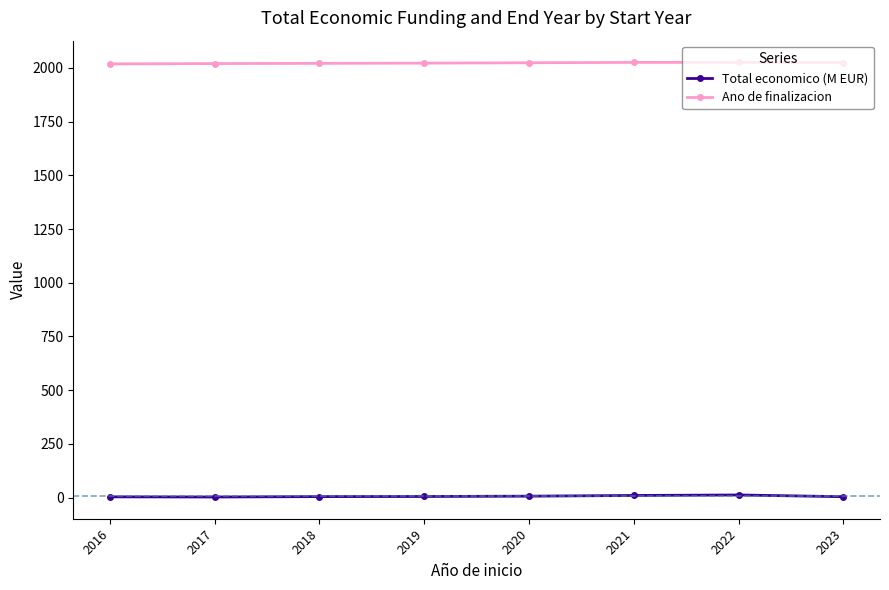

What is the sum of all Ano de finalizacion values?

16184.8